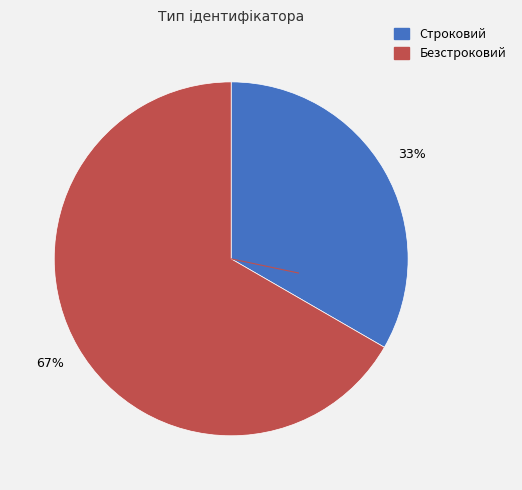

Which slice is the largest?

Безстроковий